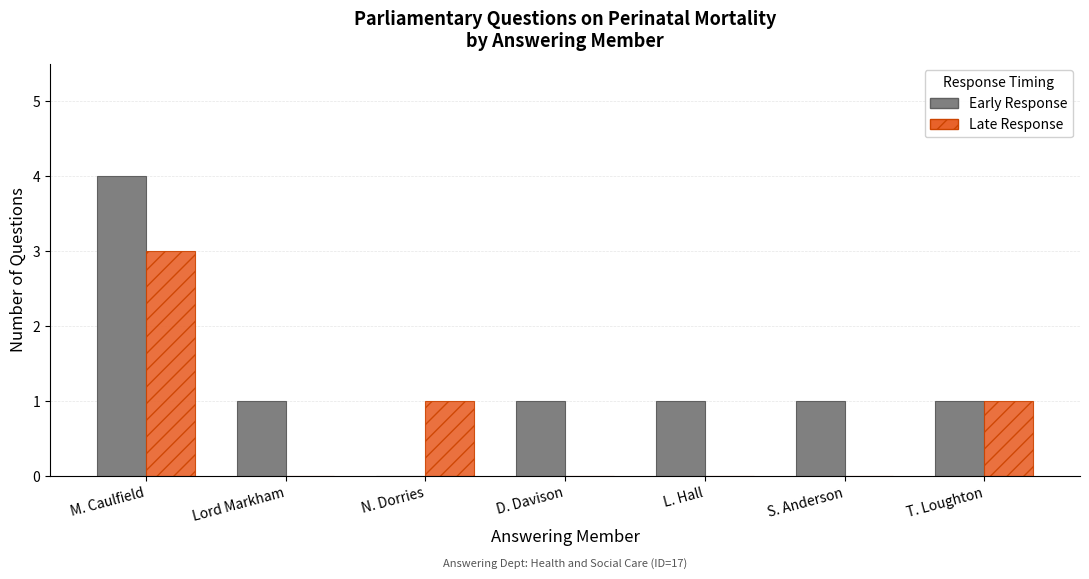

At which category is the sum across all series the highest?

M. Caulfield